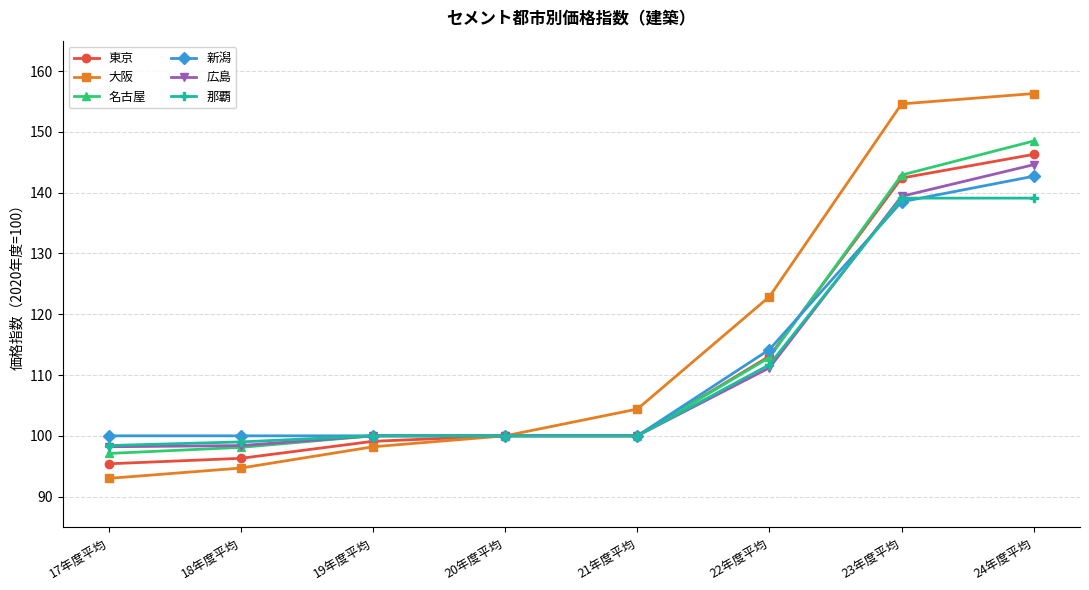

What is the value of the 東京 point at the 3rd from the left?

99.1